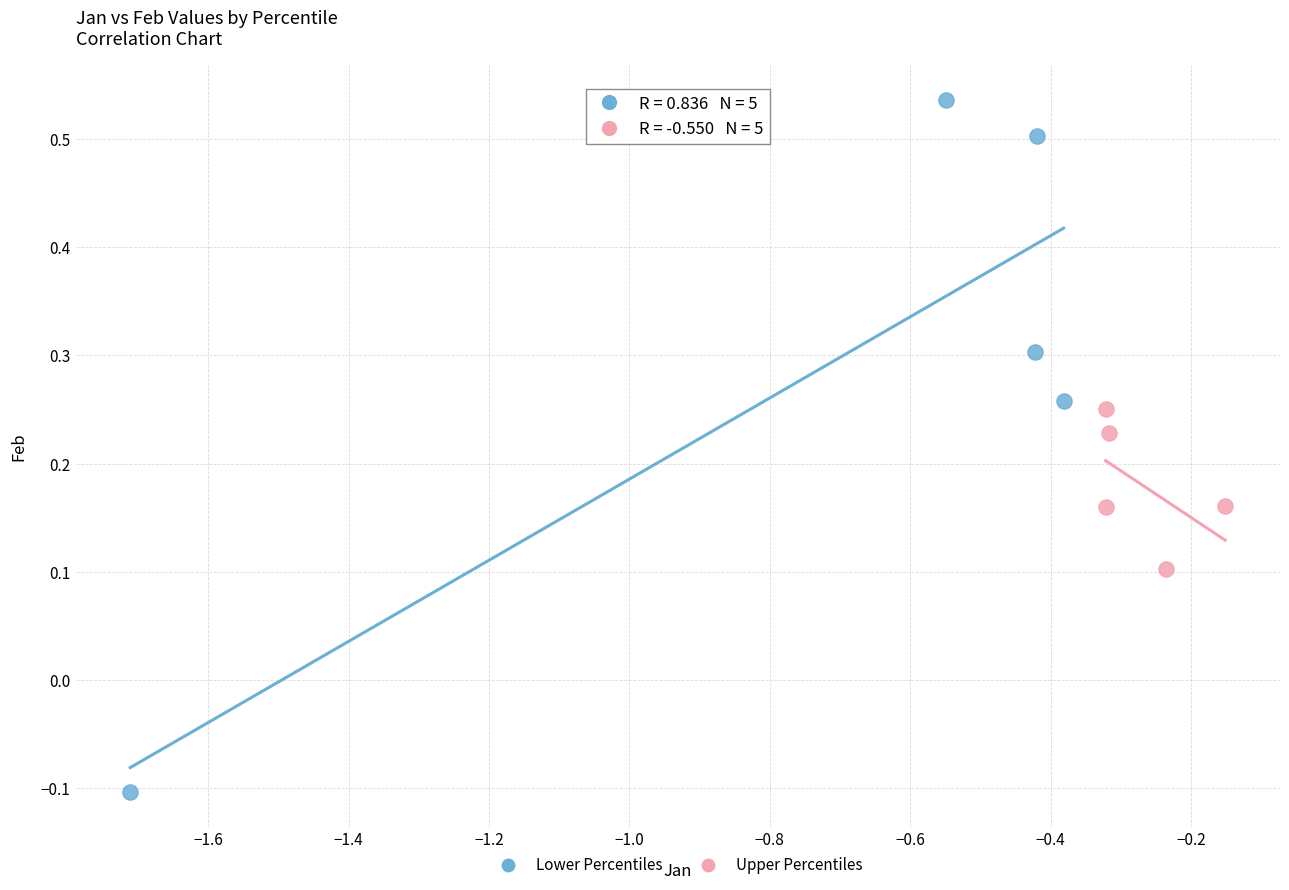

Which series contains the lowest Y value?

Lower Percentiles